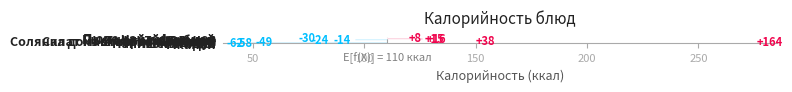

Is it true that the value at Пюре картофельное is 7.6?

True